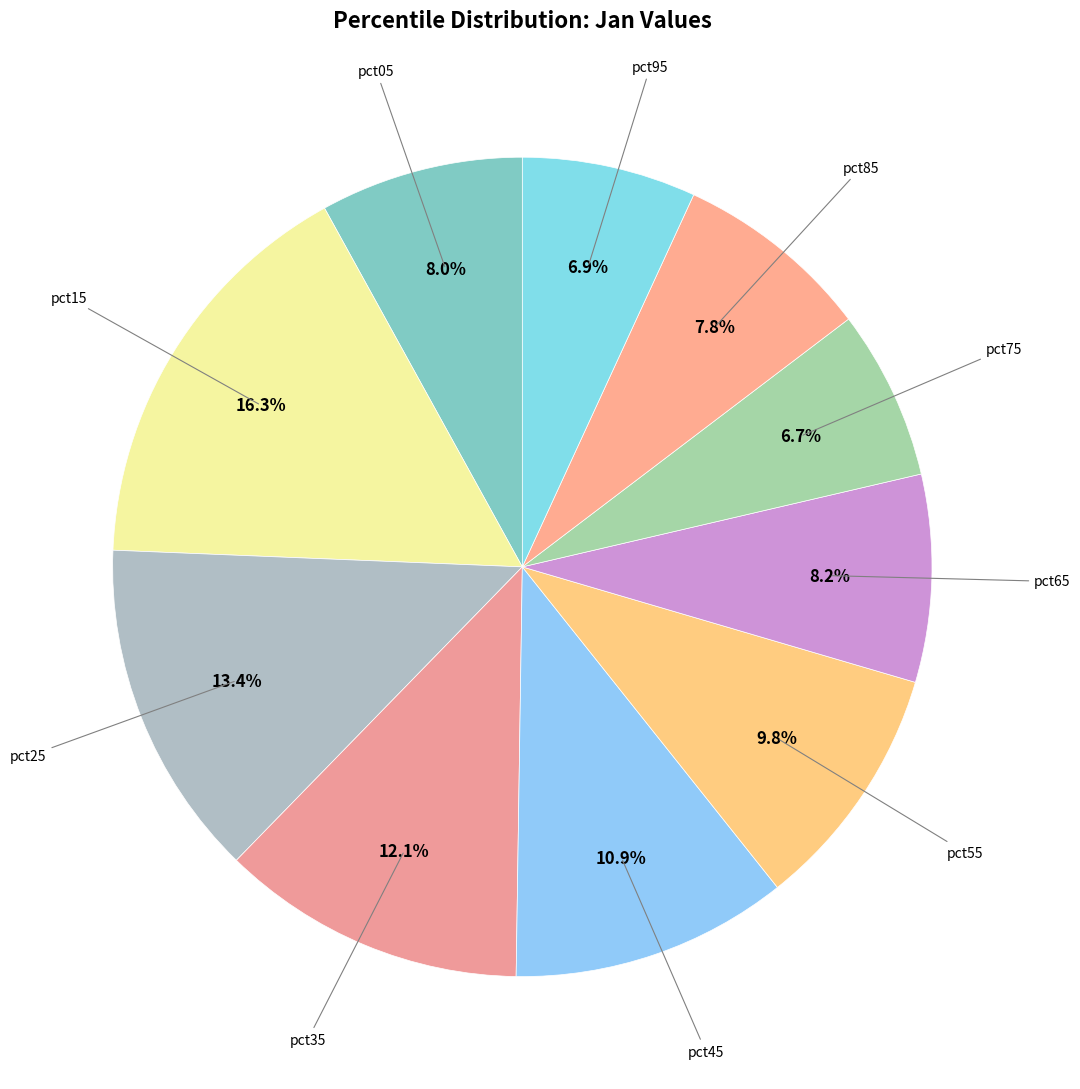

Rank the categories by value from highest to lowest.

pct15, pct25, pct35, pct45, pct55, pct65, pct05, pct85, pct95, pct75